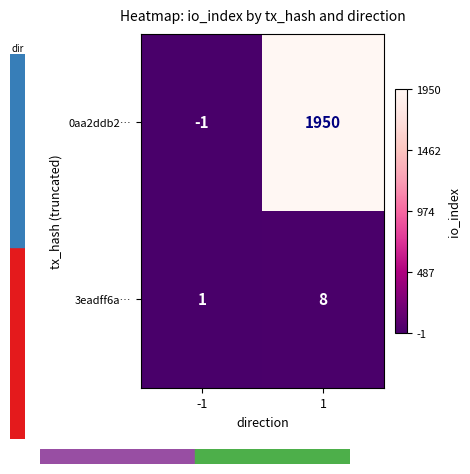

Which series has the largest total across all categories?

0aa2ddb2…